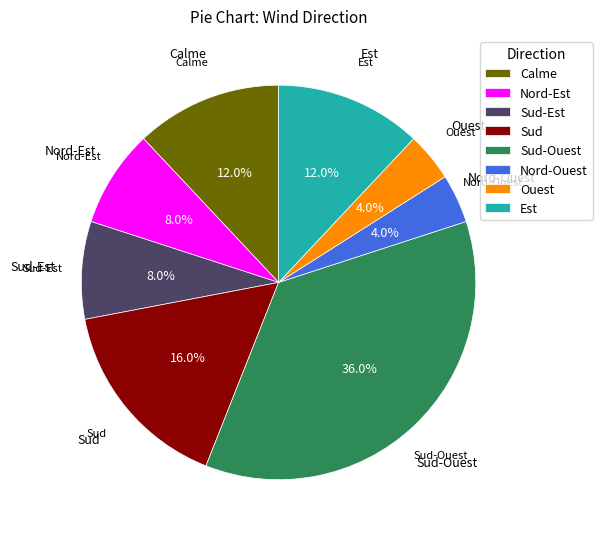

To the nearest percent, what is the average slice percentage?

12%